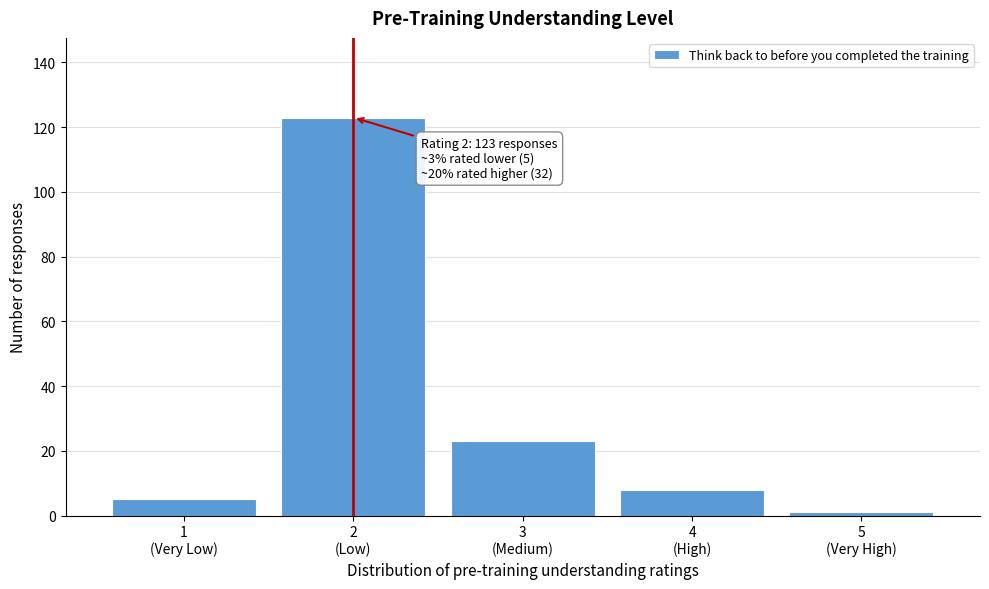

Reading left to right, list all the values displayed in this chart.

5	123	23	8	1